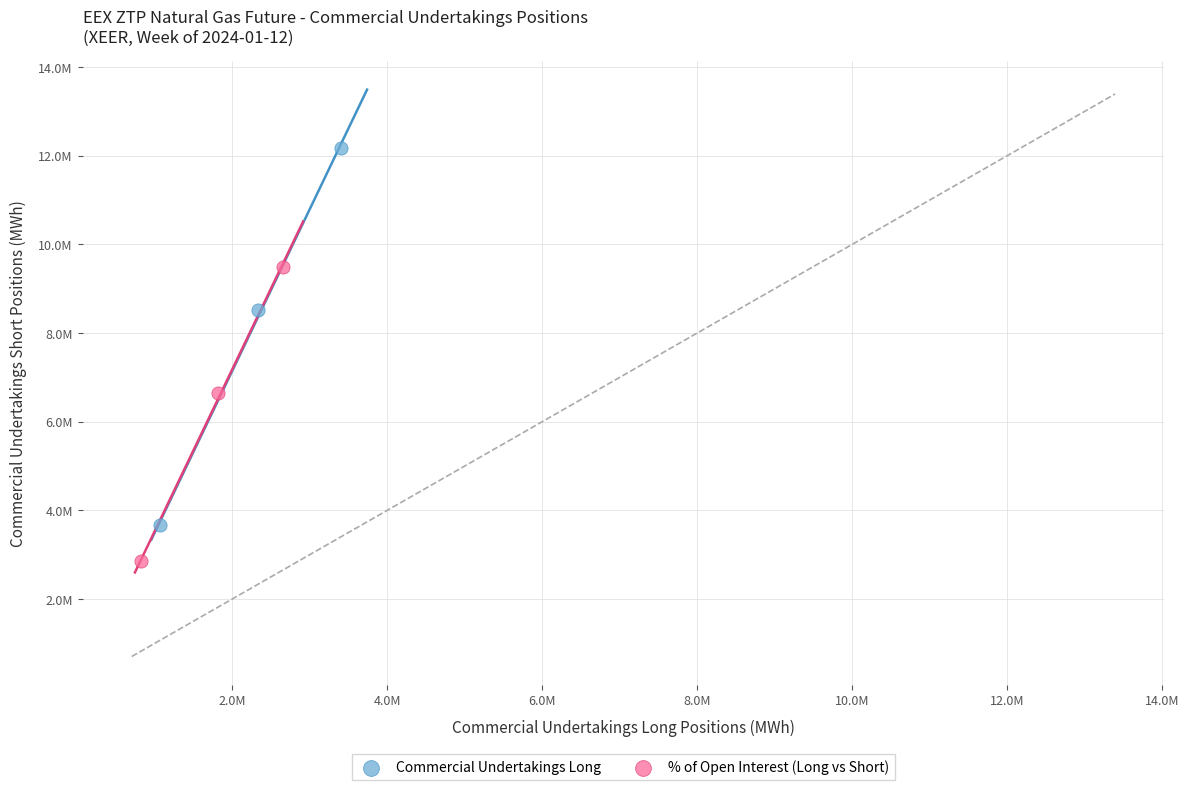

What are all the series names shown in the legend?

Commercial Undertakings Long, % of Open Interest (Long vs Short)